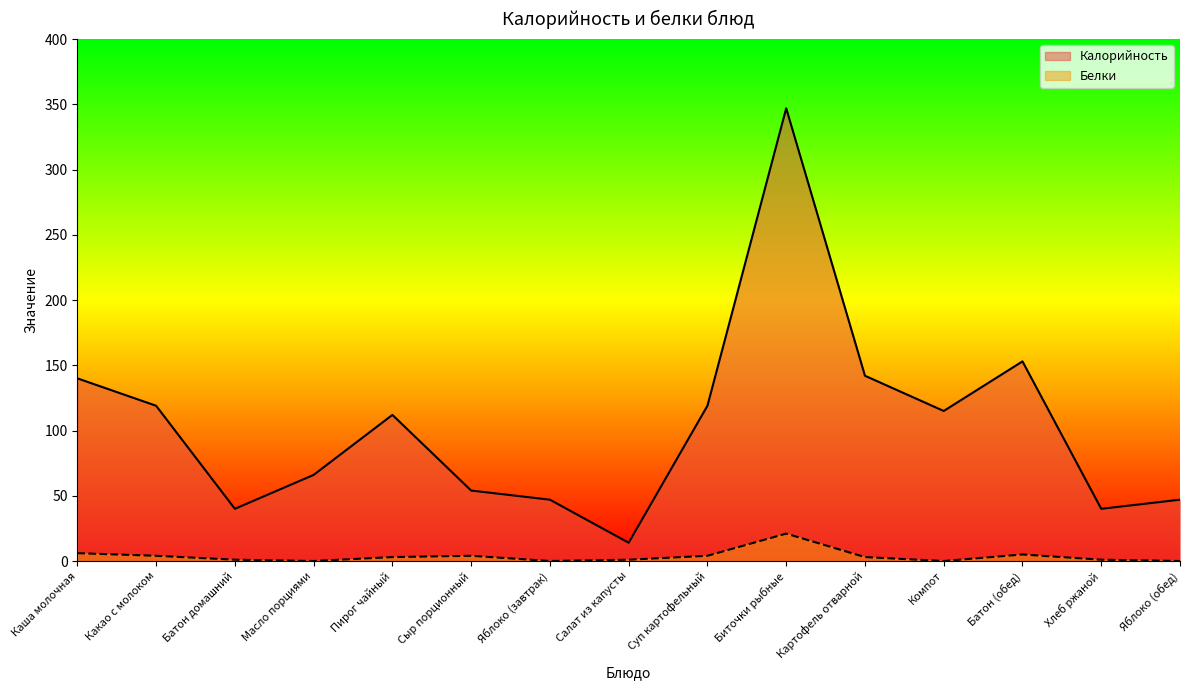

In Калорийность, how many points are lower than both neighbors (excluding endpoints)?

4